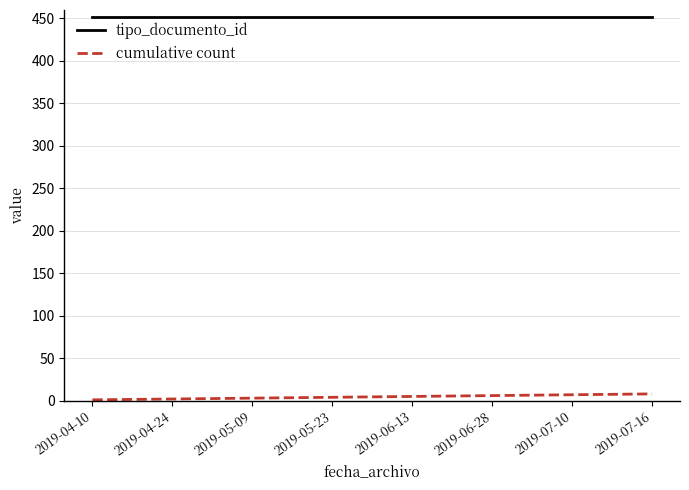

True or false: cumulative count and tipo_documento_id cross at least once.

False